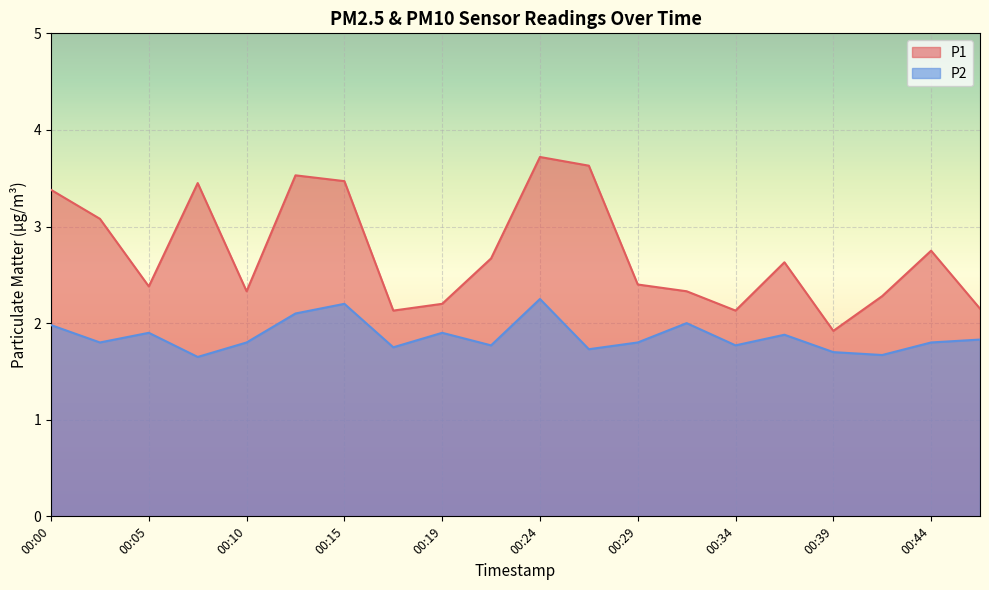

What is the total value across all series at 00:22?

4.4